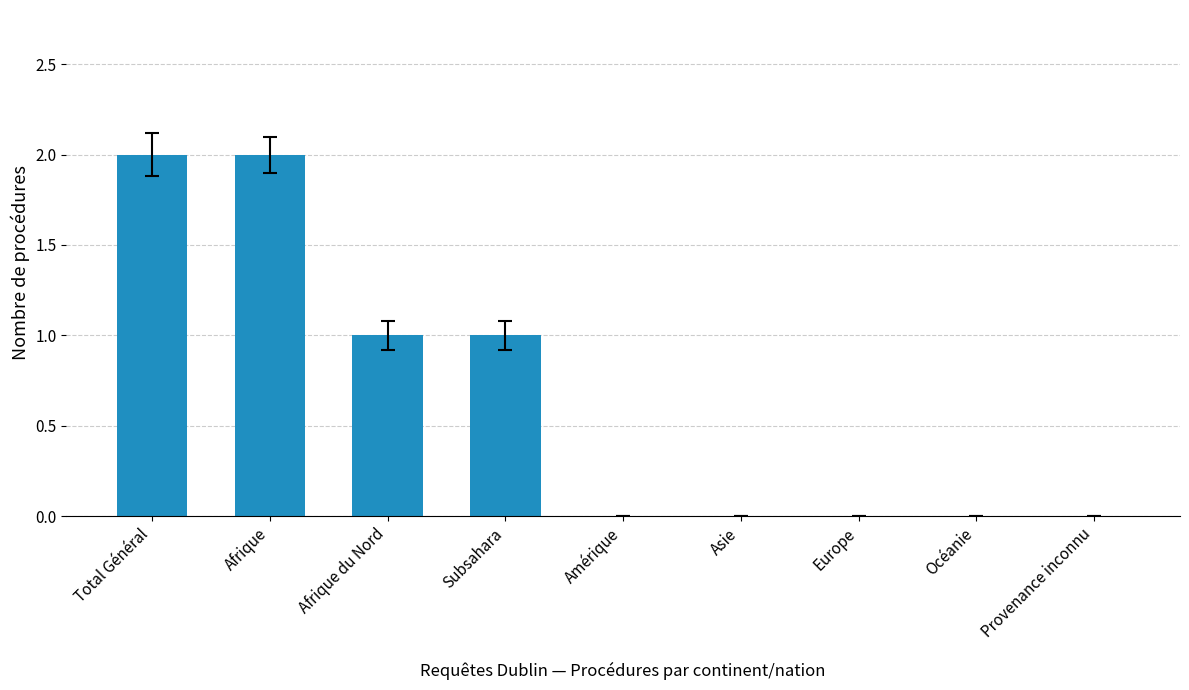

How many data points does each series have?

9